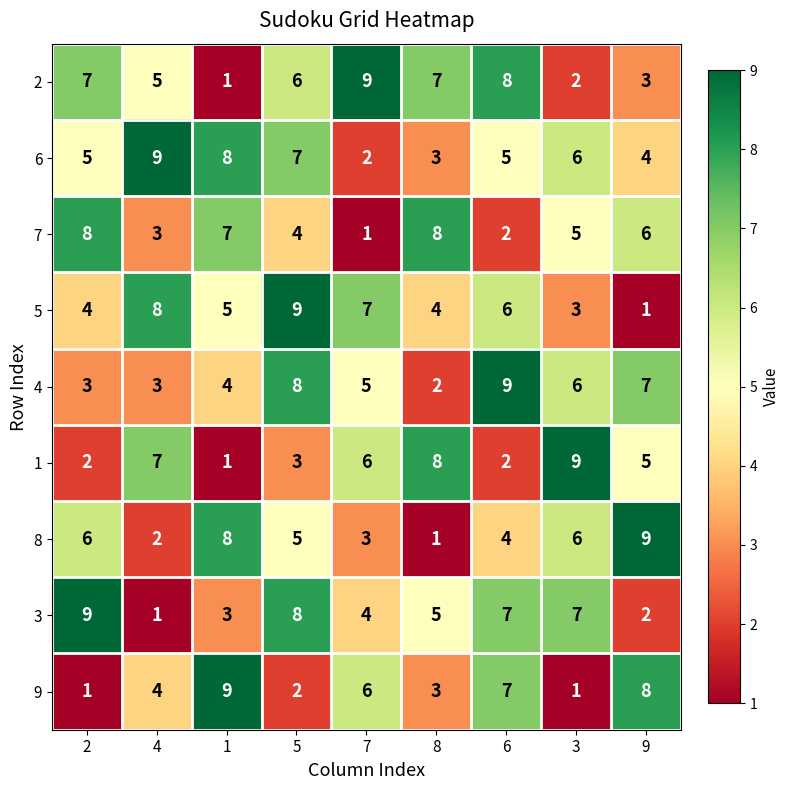

At how many categories does at least one series exceed 3?

9